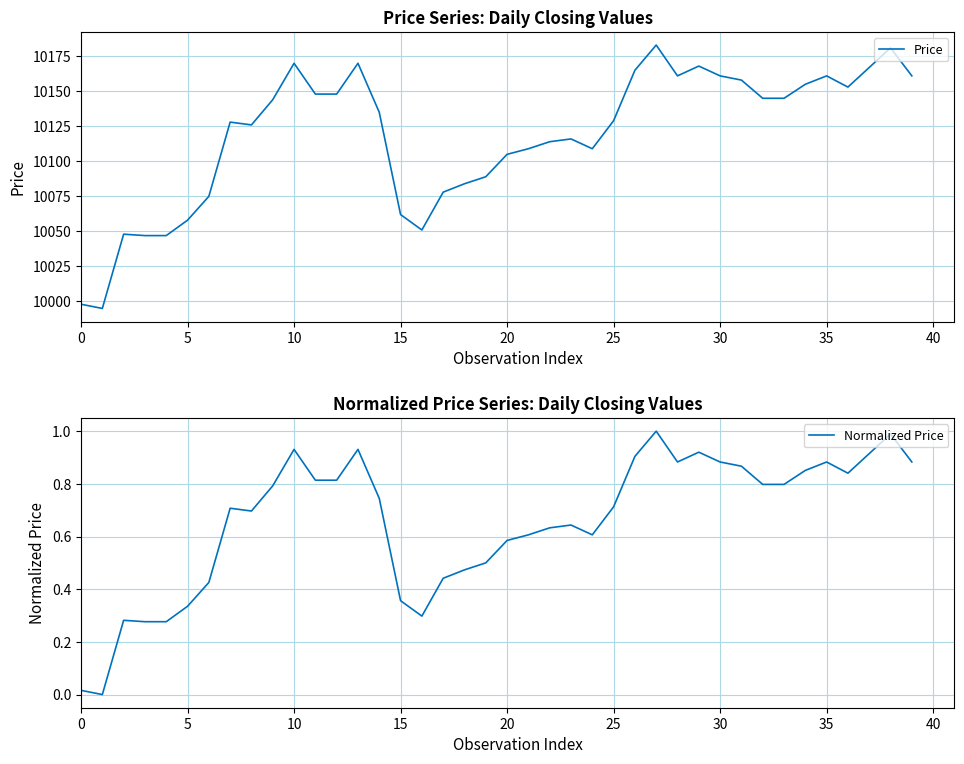

Which series has the largest total across all categories?

Price